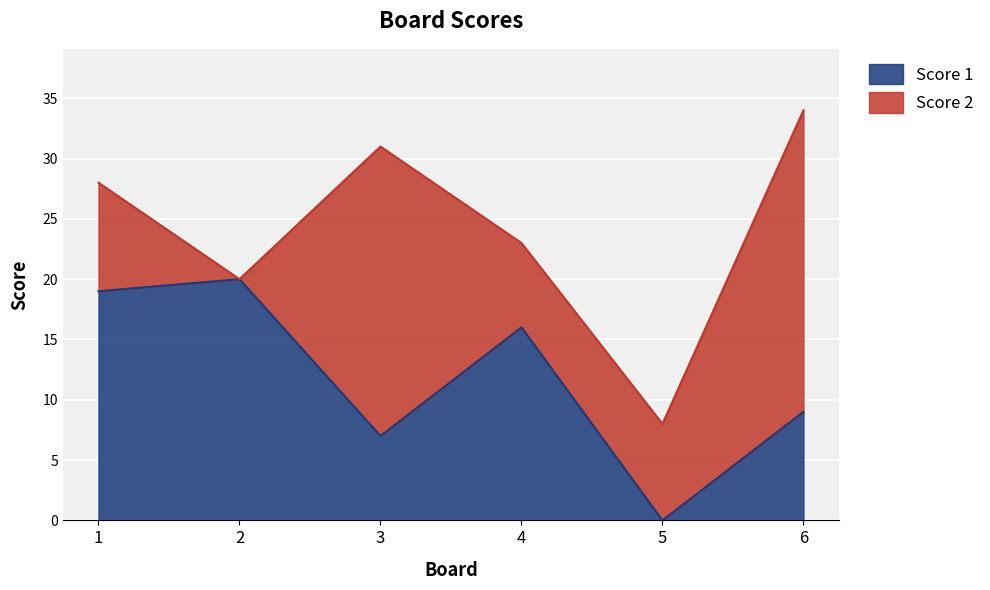

Reading left to right, extract all data points from this chart.

1=19	2=20	3=7	4=16	5=0	6=9